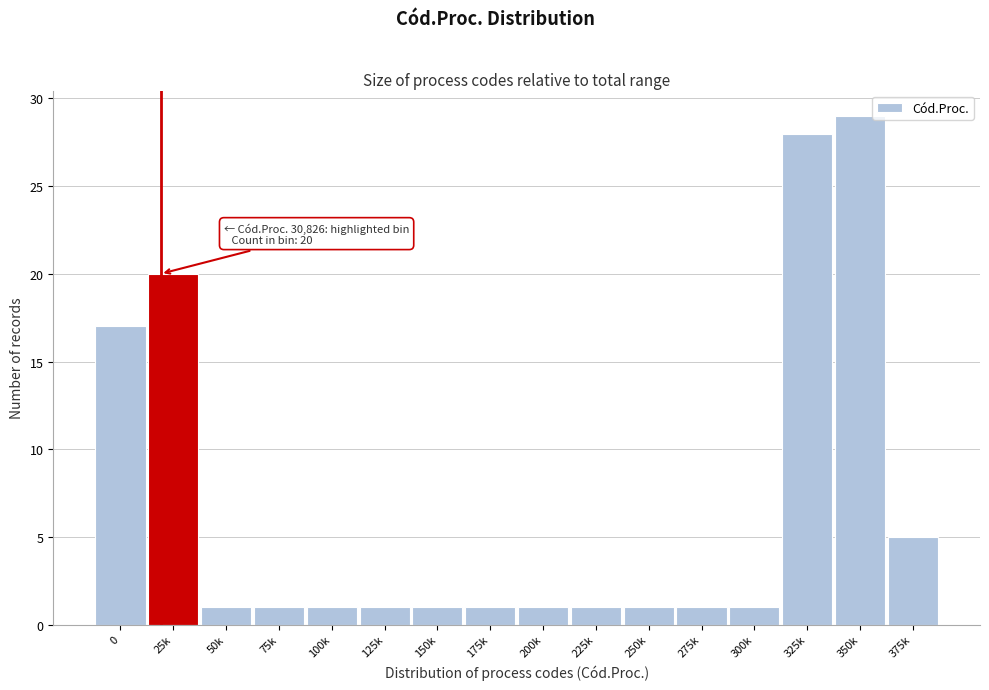

Reading right to left, what are all the values shown in this chart?

5	29	28	1	1	1	1	1	1	1	1	1	1	1	20	17